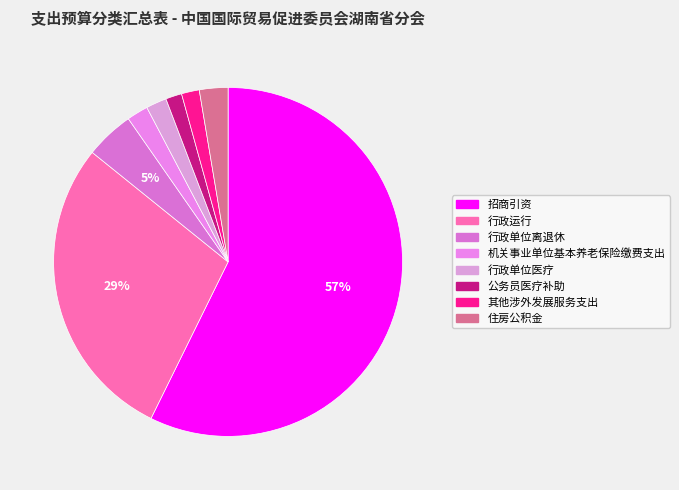

Does 招商引资 account for over 50% of the chart?

Yes